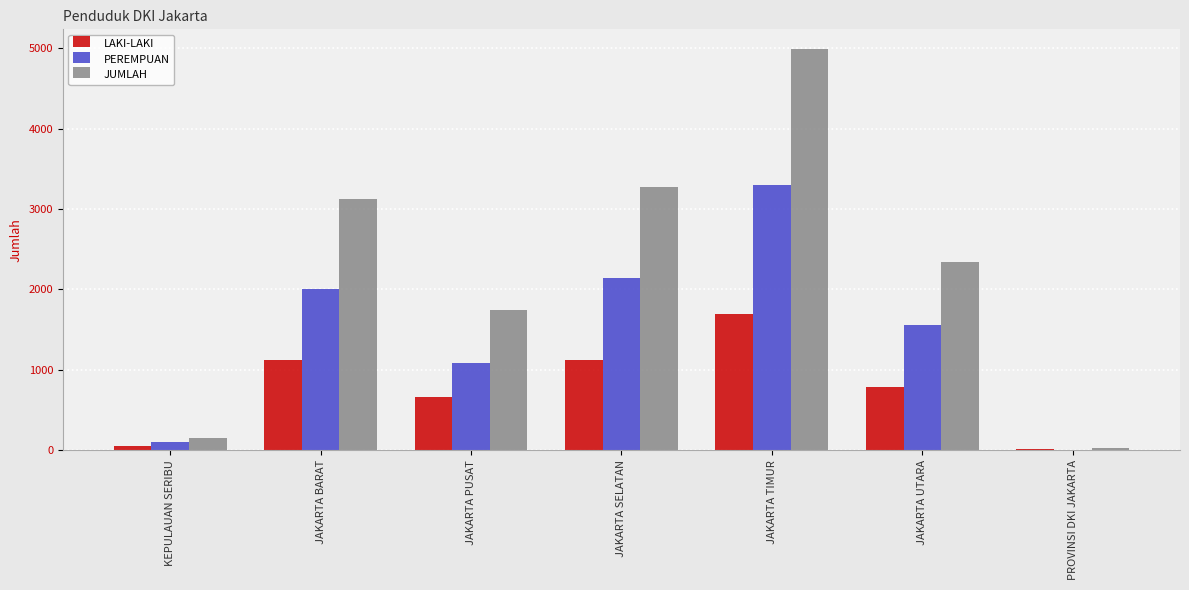

True or false: LAKI-LAKI has a value of 625 at JAKARTA SELATAN.

False